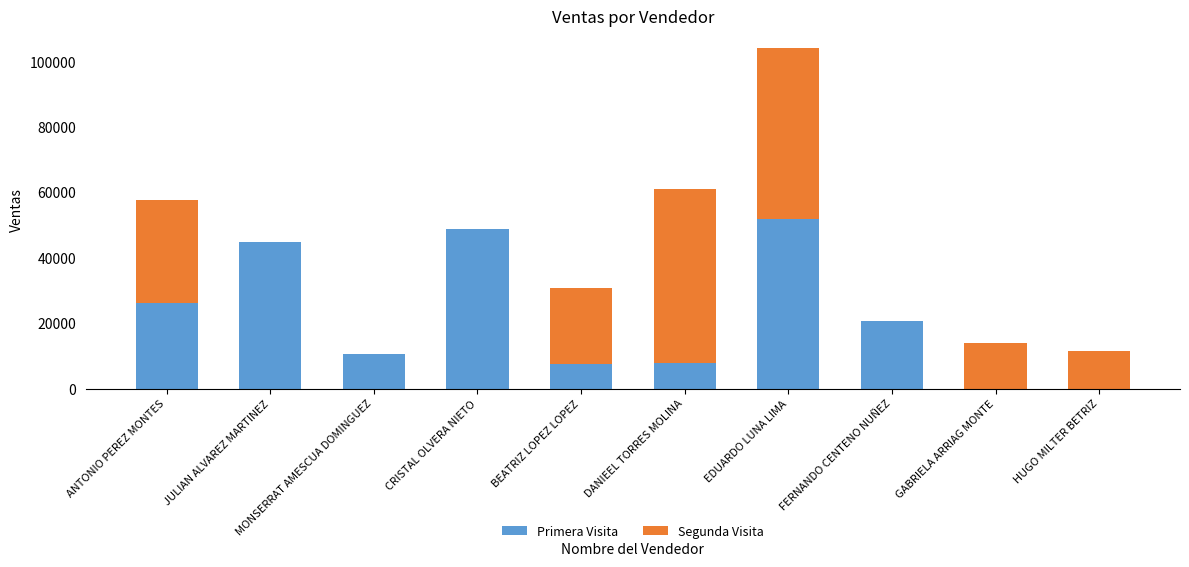

Are the bars grouped side by side (vs. stacked)?

No